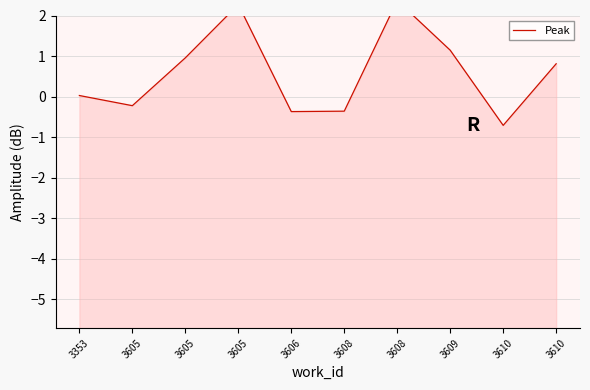

How many data points are less than 0?

4